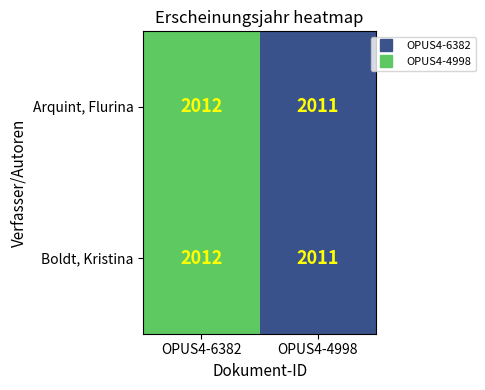

What is the sum of all Boldt, Kristina values?

4023